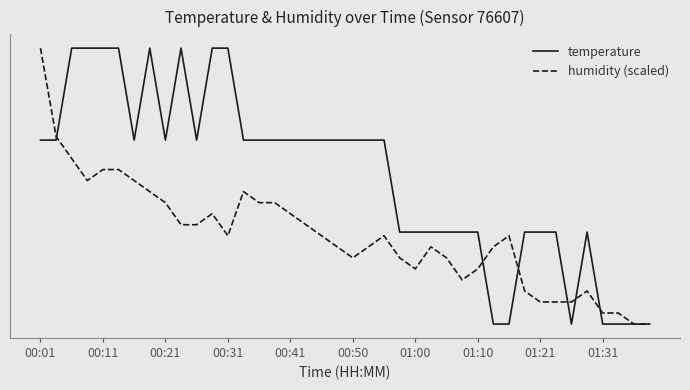

At which category does the chart reach its peak across all series?

00:21